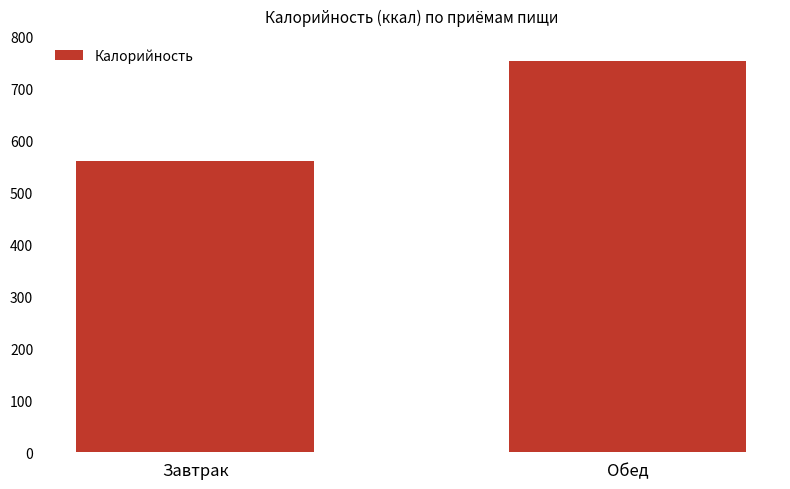

How many values exceed 752?

1